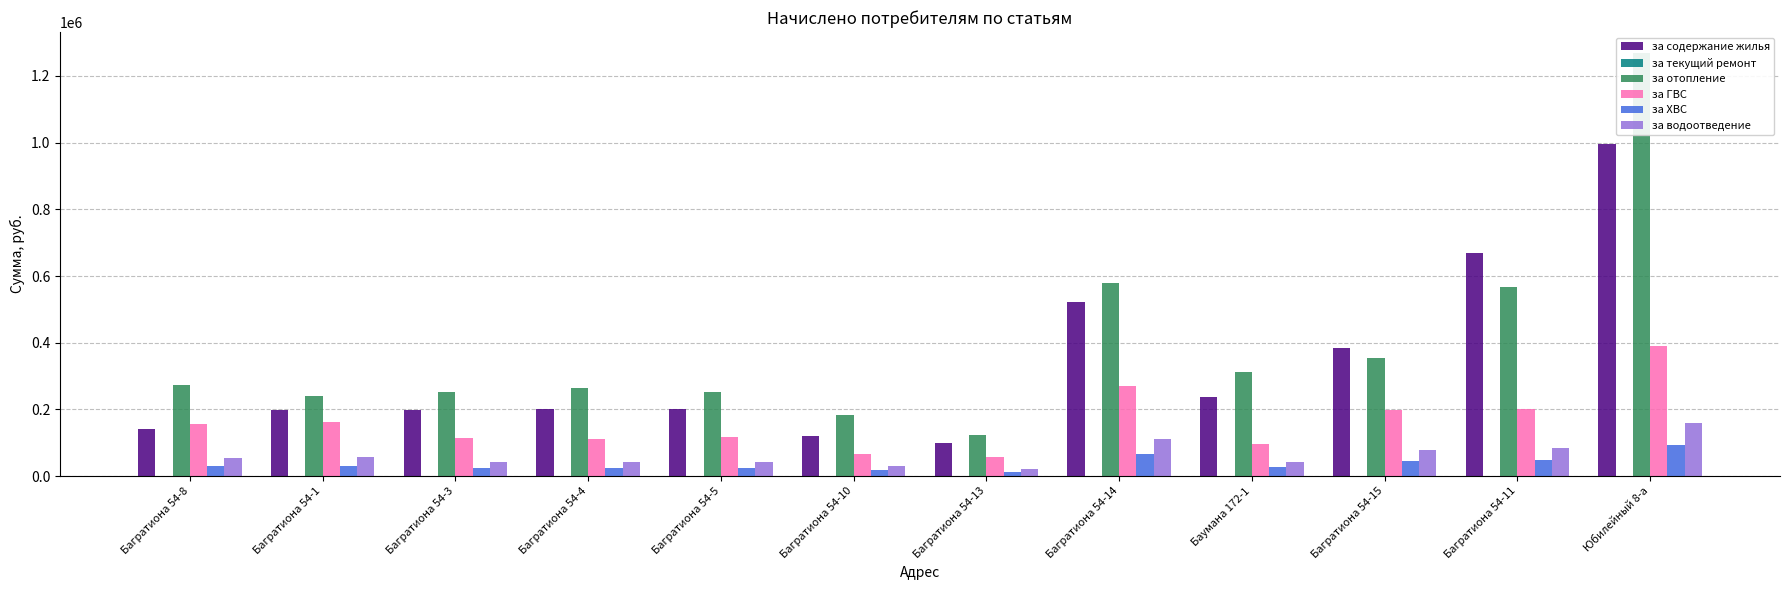

Reading right to left, what are all the values shown in this chart?

за содержание жилья: 995214.8	670430.9	384275.5	236356.8	521146.1	99783.1	121471.6	201172.2	202646.6	199368.8	198960.7	140354.6
за текущий ремонт: 0.0	0.0	0.0	0.0	0.0	0.0	0.0	0.0	0.0	0.0	0.0	0.0
за отопление: 1268304.8	568034.4	355538.1	313238.3	578173.8	122788.6	184152.0	253637.0	263703.1	251580.5	239485.5	273955.3
за ГВС: 388821.6	202717.2	199009.4	95569.4	269439.9	57255.7	67792.9	117594.9	111596.1	113289.6	163553.6	155913.1
за ХВС: 92496.1	48973.2	44026.7	25929.9	65410.6	12366.1	18156.9	23199.3	24714.7	23622.3	30445.2	29292.5
за водоотведение: 158436.0	83863.3	77746.9	42434.0	111456.6	22509.6	29214.5	41730.1	42081.0	41672.2	56415.7	53975.8